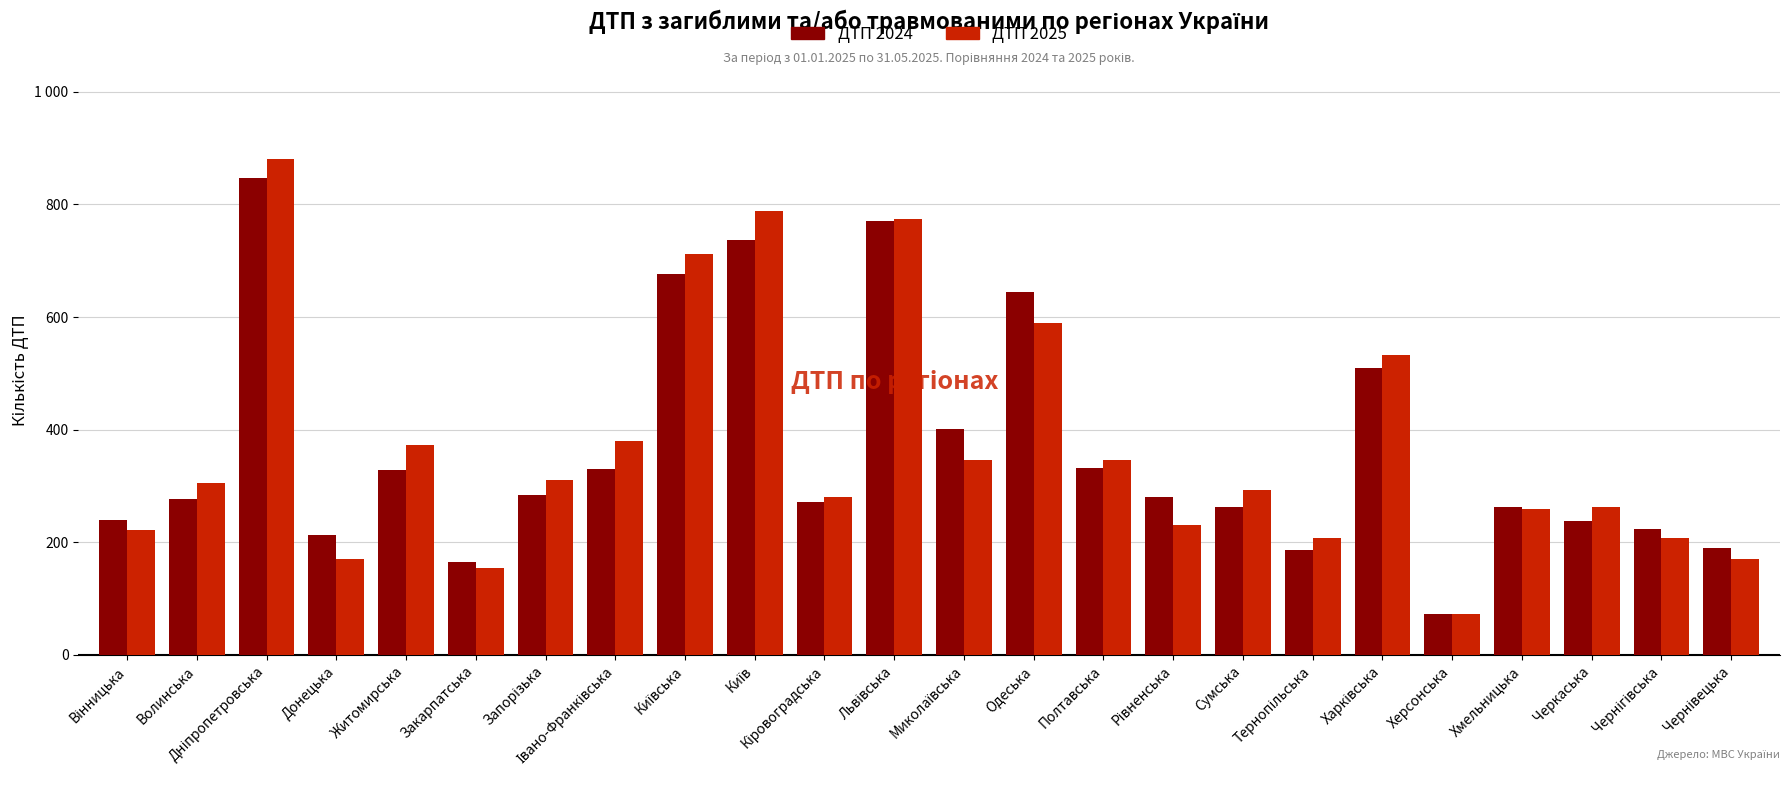

Is it true that ДТП 2024 equals 271 at Кіровоградська?

True